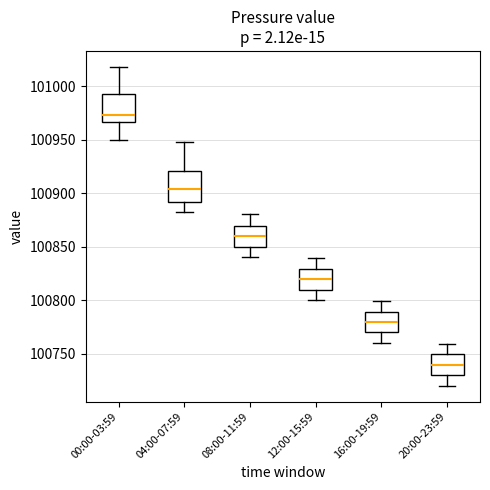

Which box has the lowest median line?

20:00-23:59